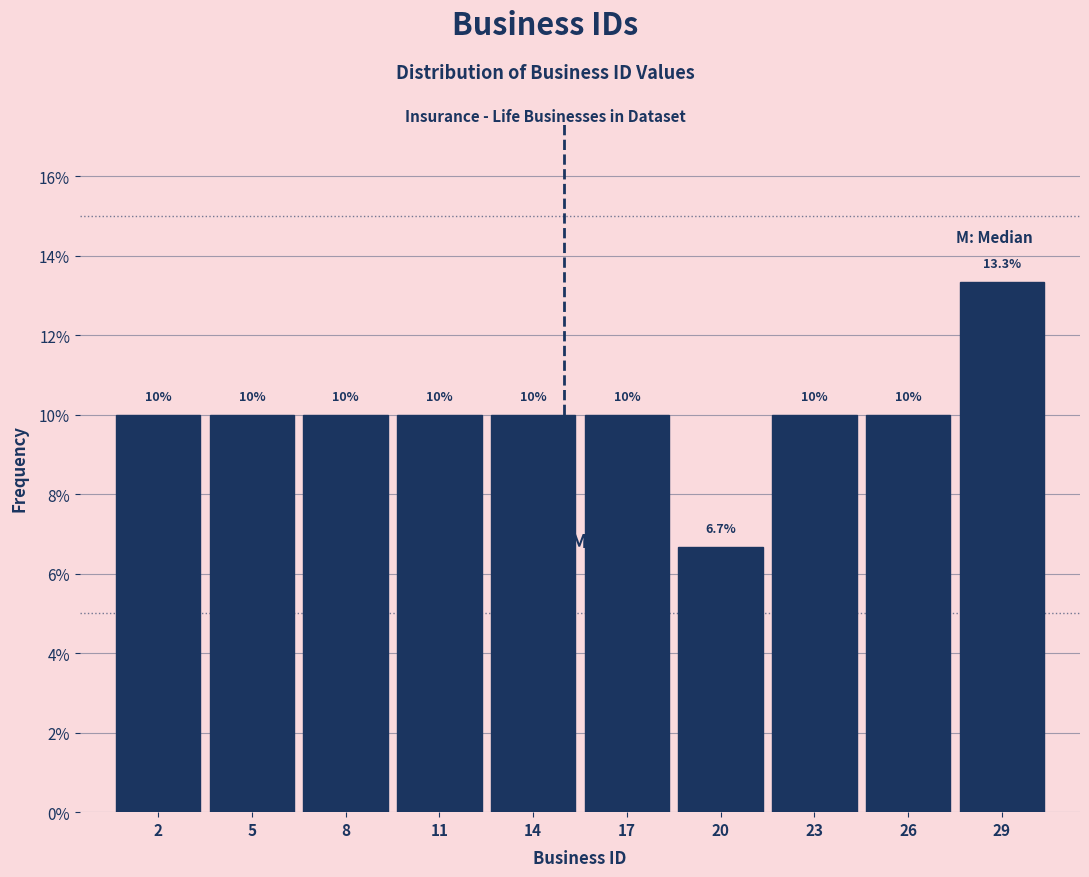

Reading left to right, what are all the values shown in this chart?

10.0	10.0	10.0	10.0	10.0	10.0	6.7	10.0	10.0	13.3